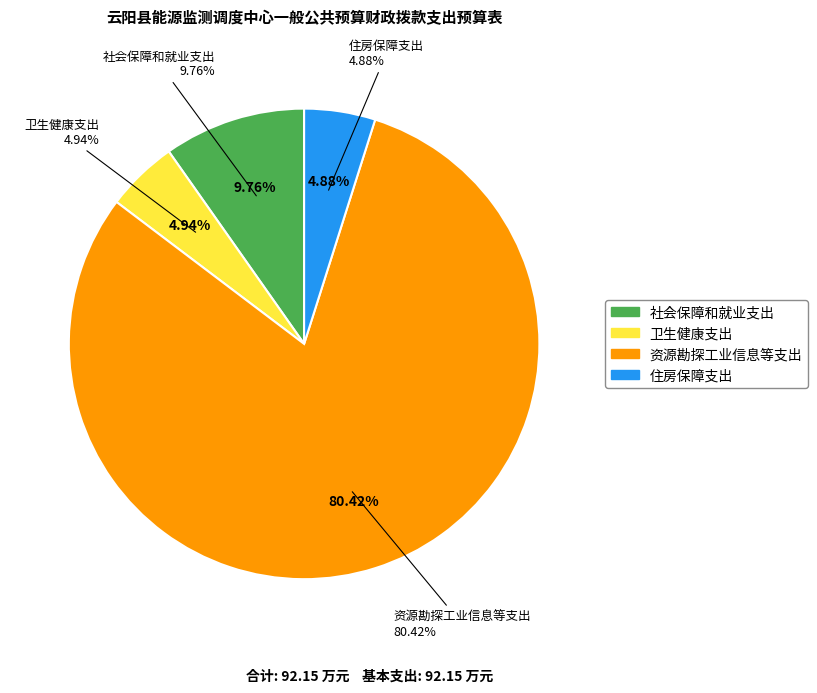

Which slice is the largest?

资源勘探工业信息等支出